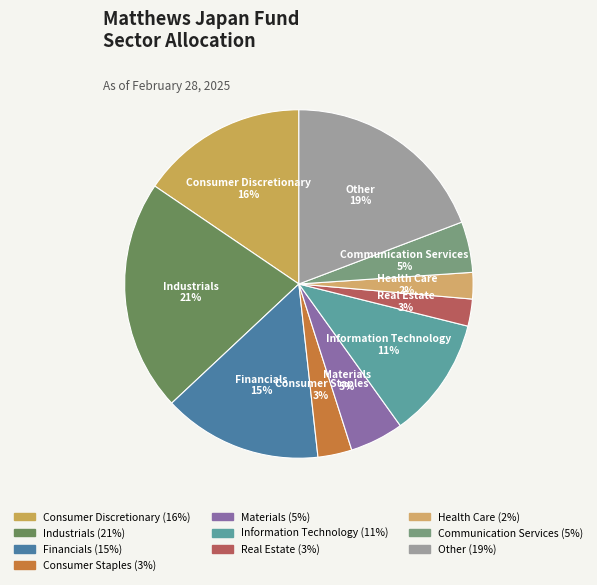

The Materials slice represents 14% of the pie. True or false?

False